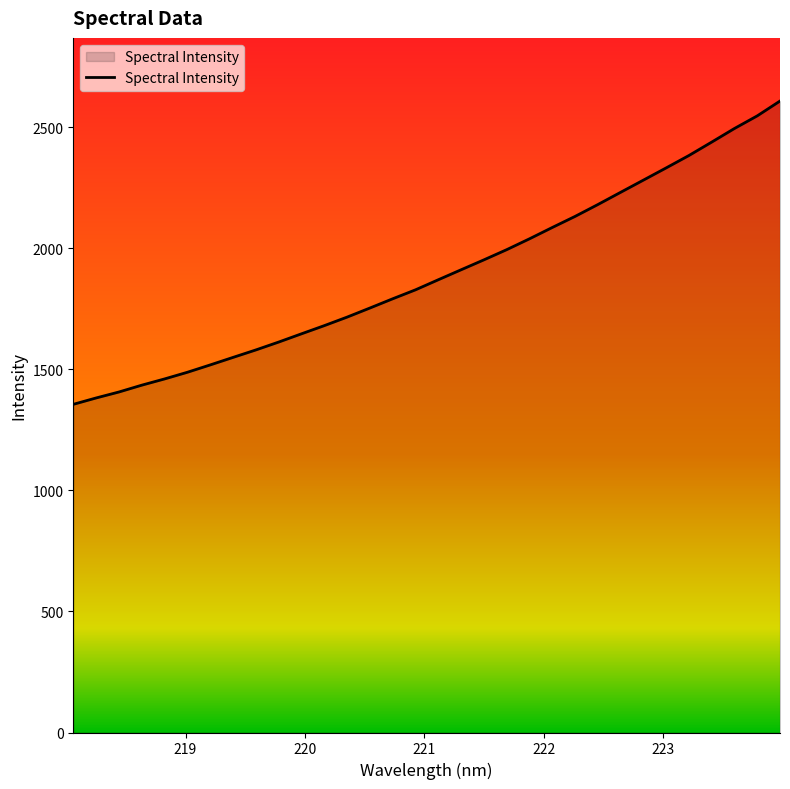

What is the difference between the maximum and minimum values?

1253.0